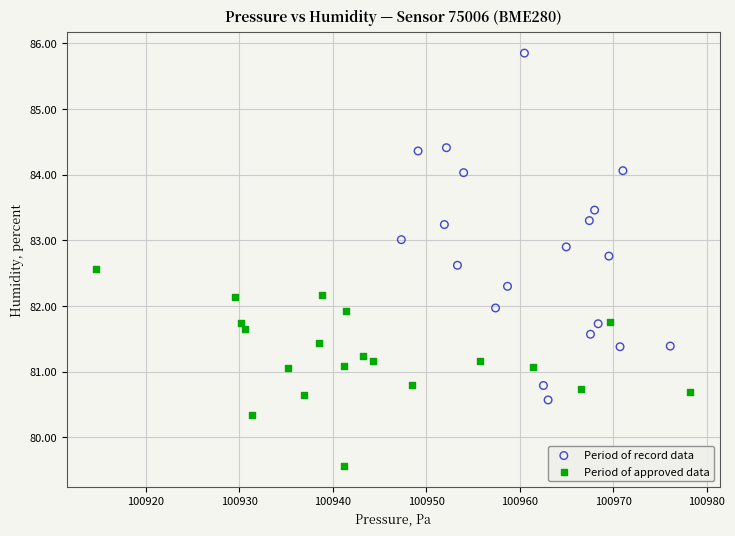

Which series has the widest spread of Y values?

Period of record data